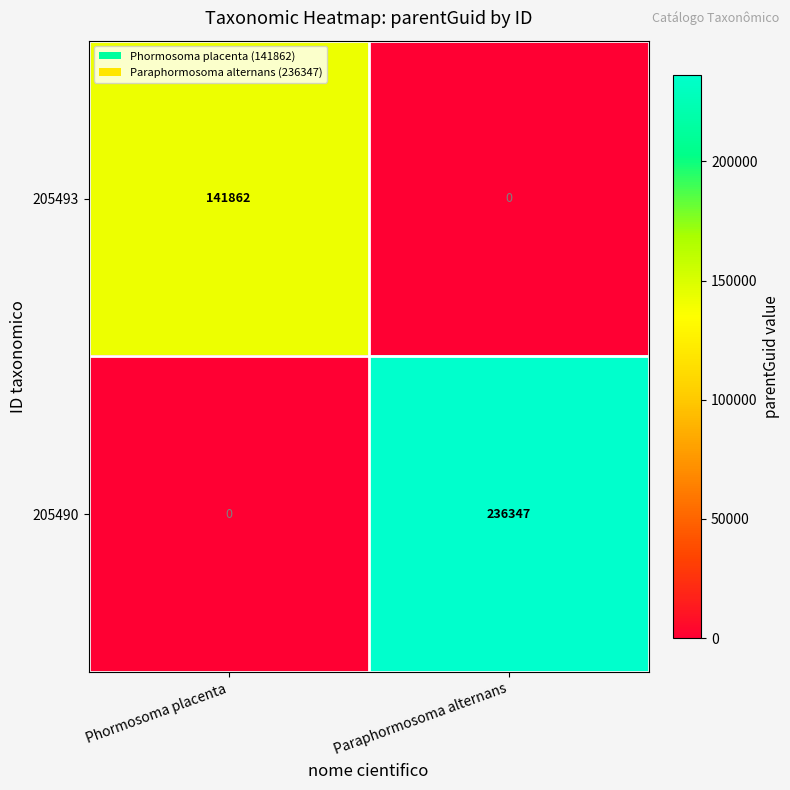

What is the spread (max minus min) of values at Phormosoma placenta?

141862